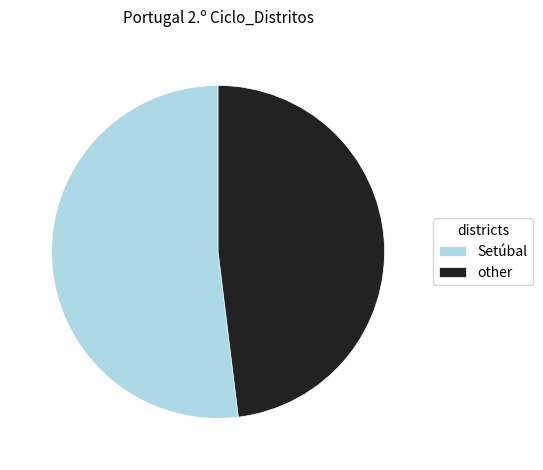

Between other and Setúbal, which is larger?

Setúbal